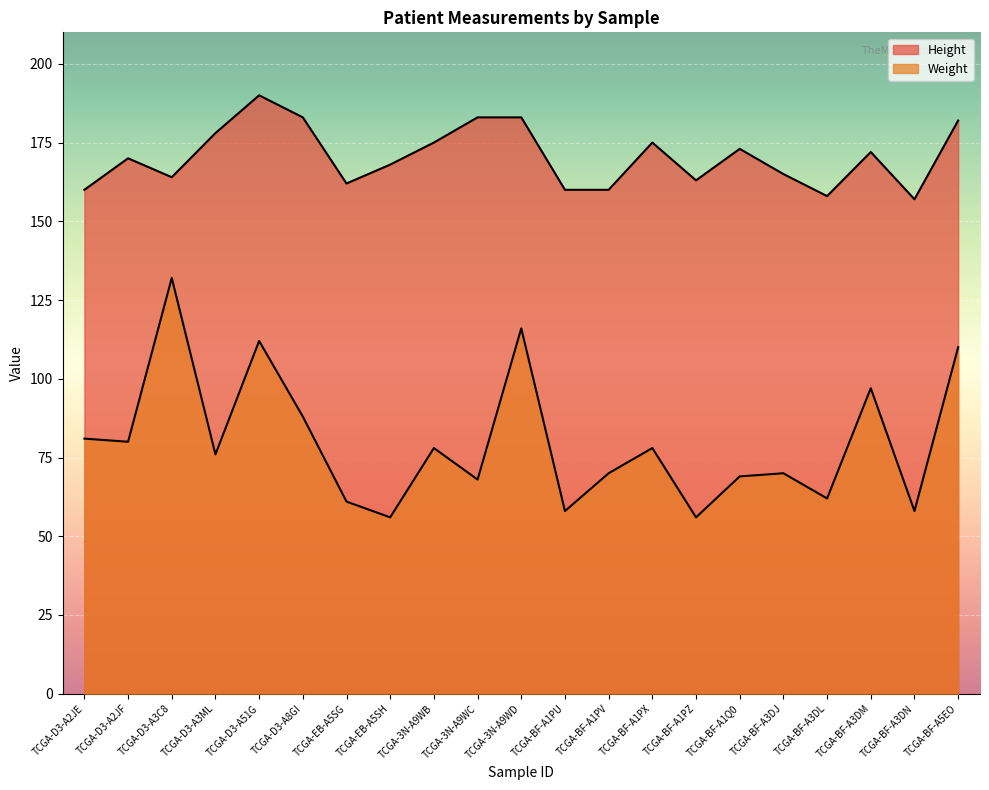

How many lines are shown in the chart?

2